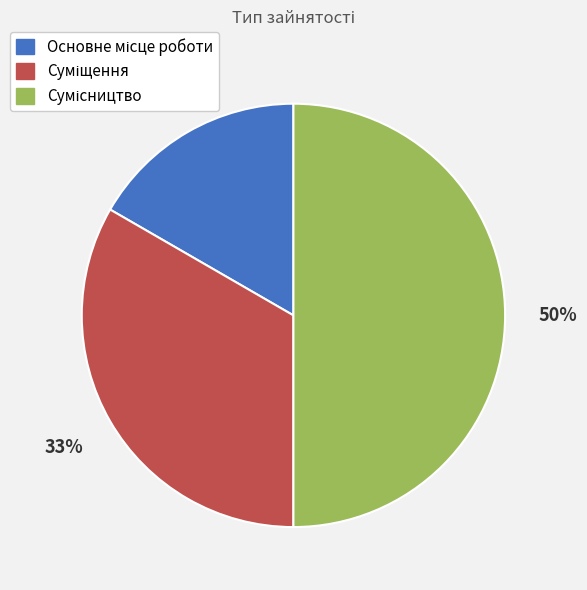

To the nearest percent, what is the average slice percentage?

33%